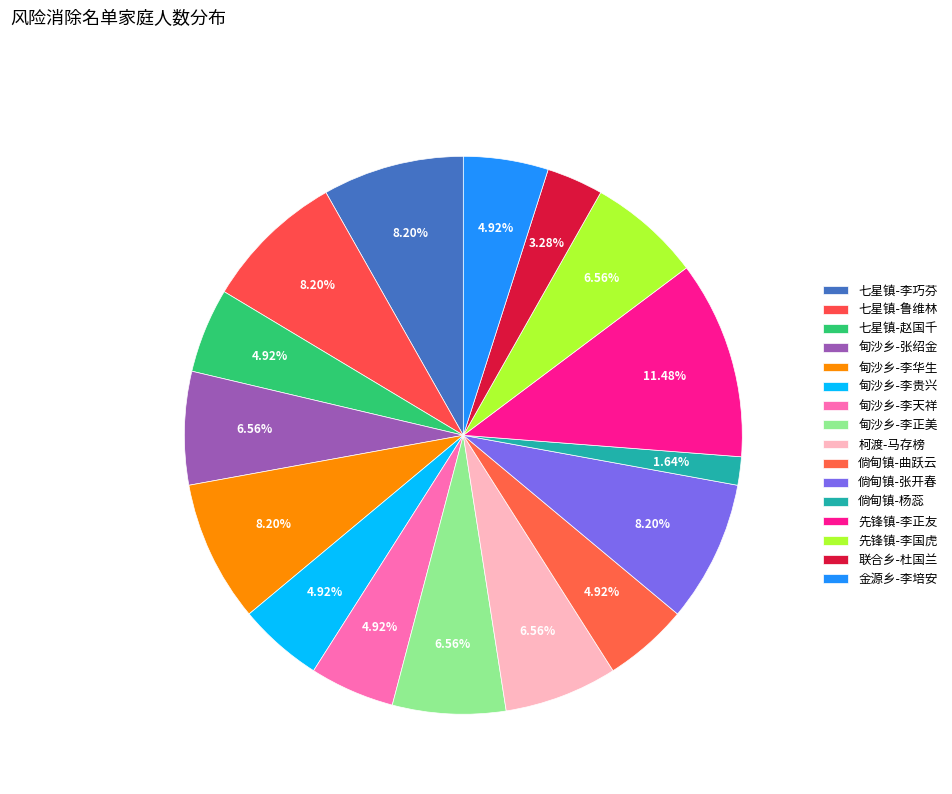

How many slices are in this pie chart?

16